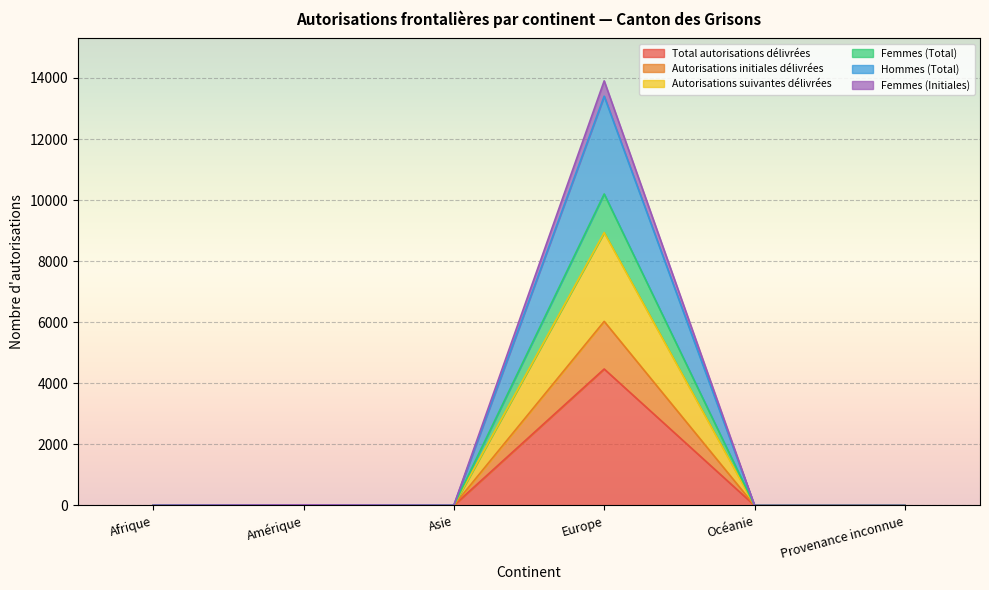

Reading left to right, list all the values displayed in this chart.

Total autorisations délivrées: 2	6	2	4468	0	0
Autorisations initiales délivrées: 2	9	4	6028	0	0
Autorisations suivantes délivrées: 4	12	4	8936	0	0
Femmes (Total): 7	20	7	13906	0	0
Hommes (Total): 6	18	6	13404	0	0
Femmes (Initiales): 5	14	5	10201	0	0